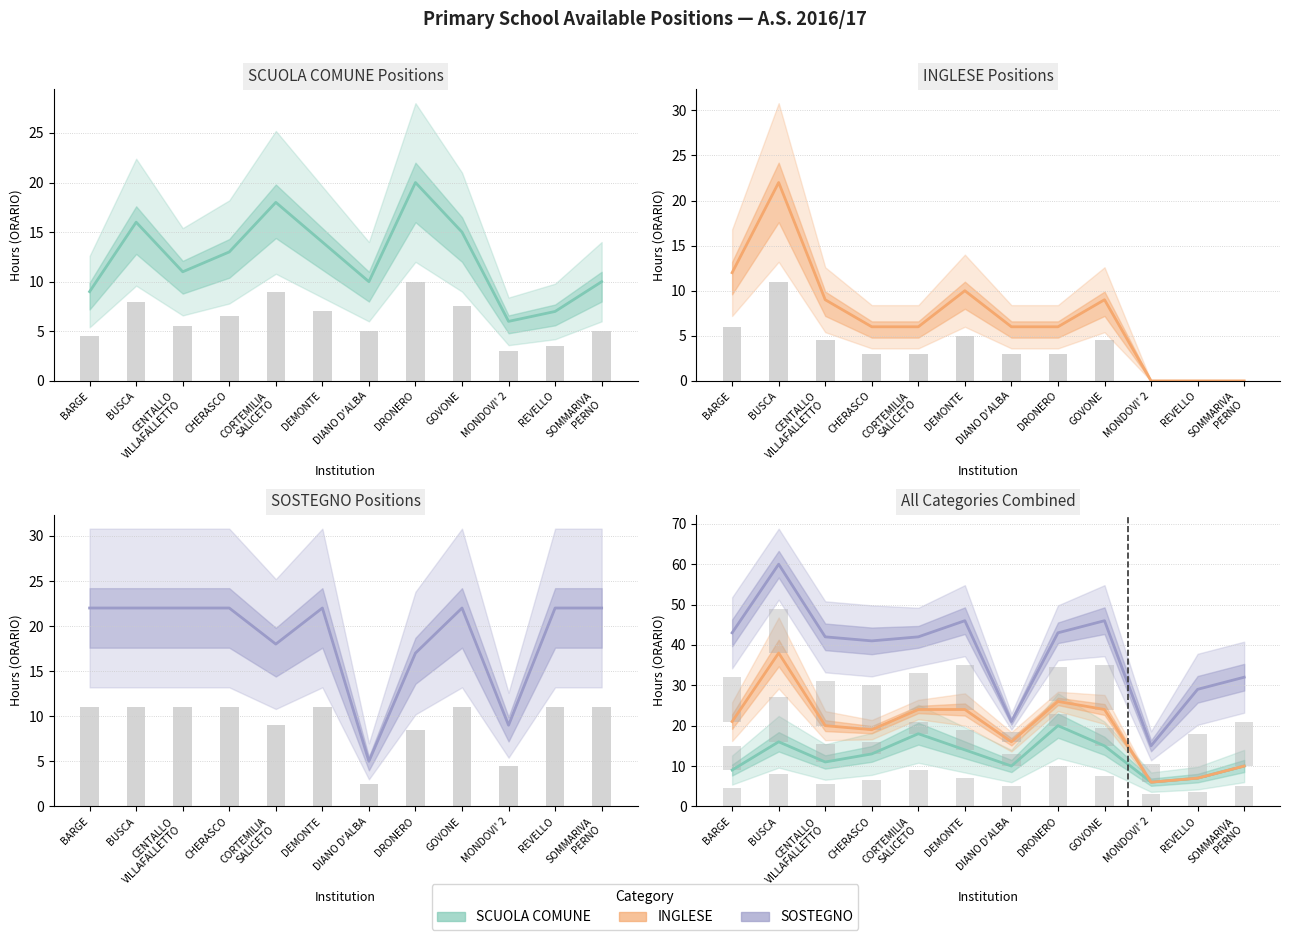

How many data points in INGLESE (observed) are less than 3?

3